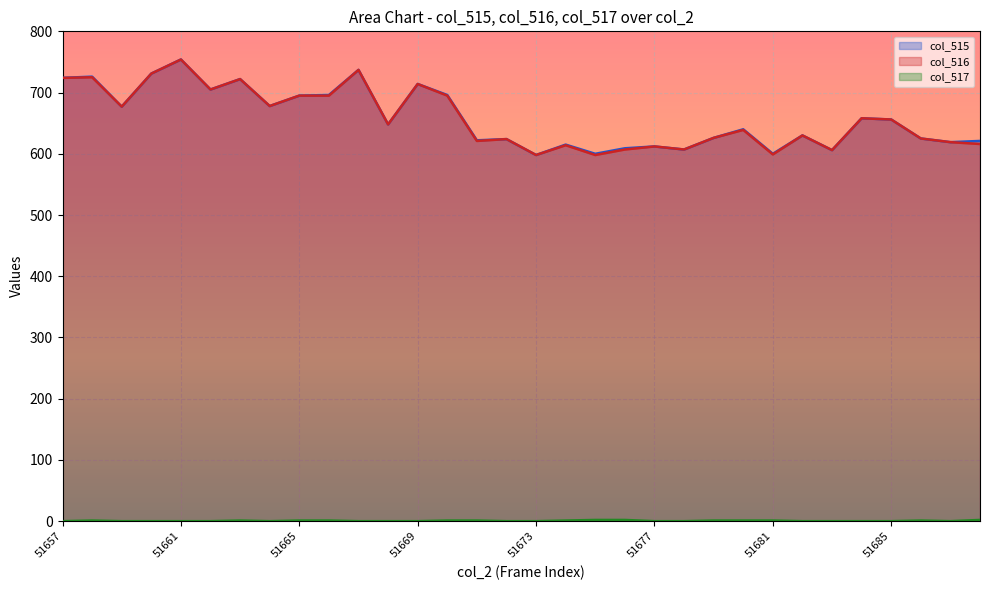

True or false: col_517 has a value of 1 at 51658.

True